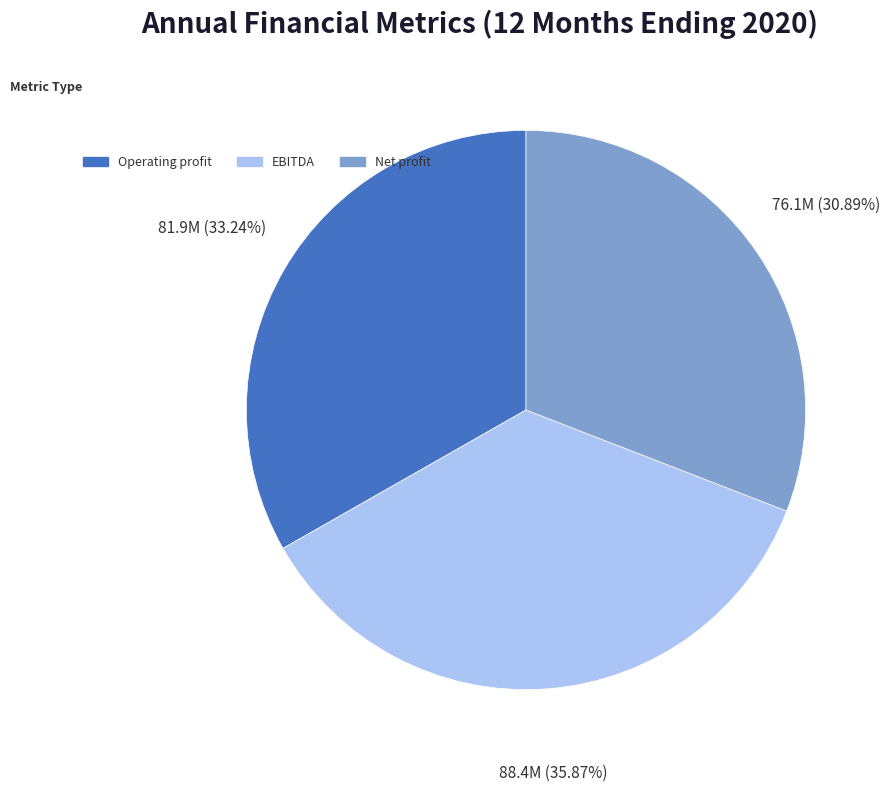

What portion of the pie excludes Net profit?

69.1%